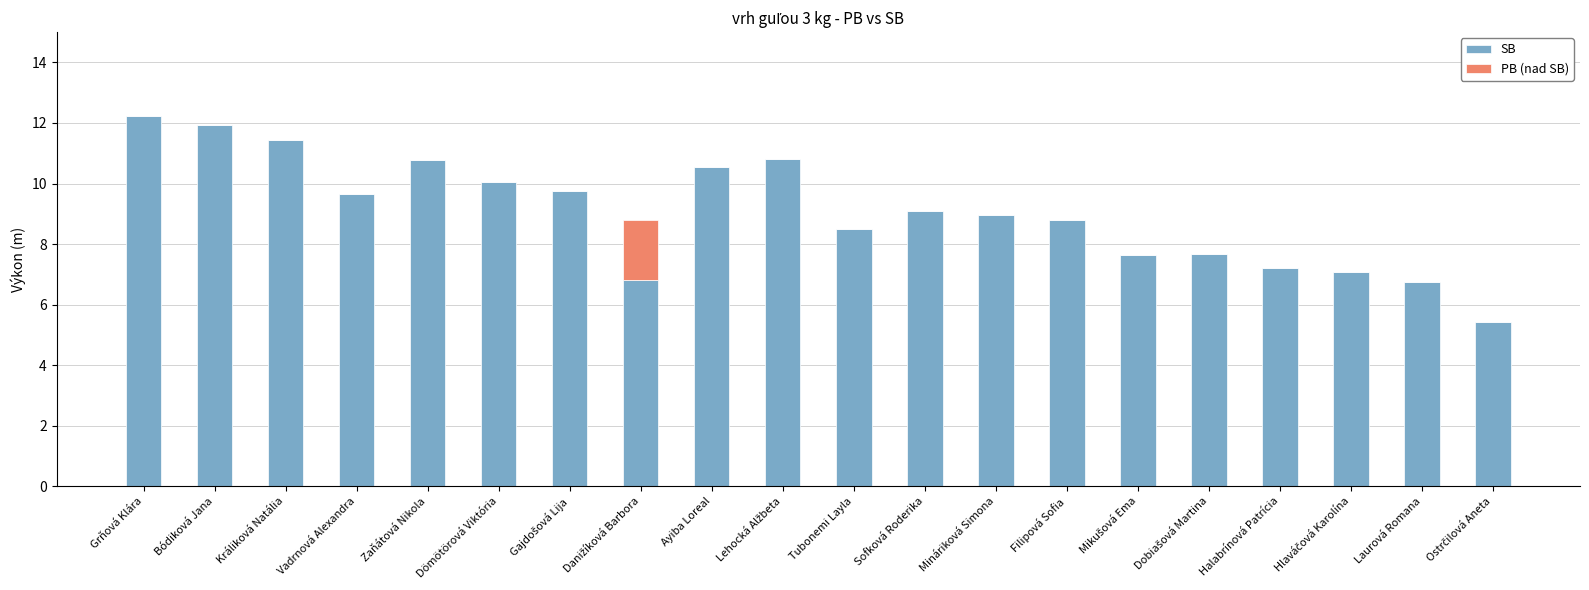

What is the sum of all SB values?

181.2